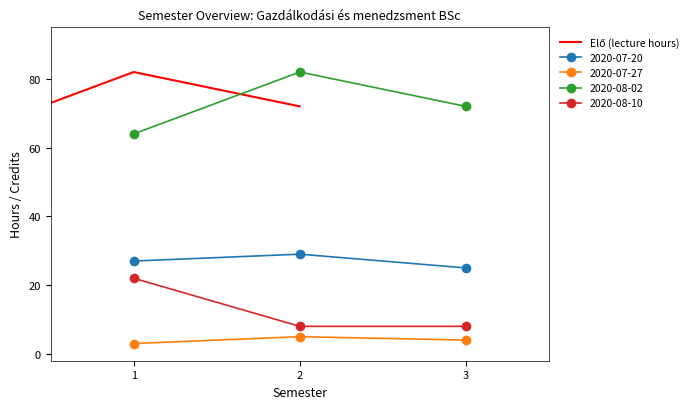

Which category has the lowest value across all series?

1